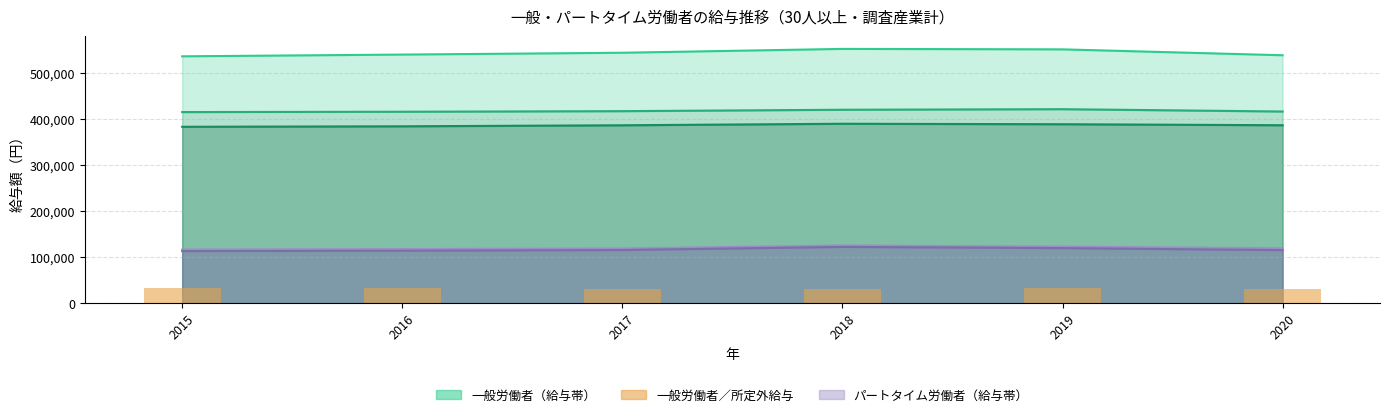

Reading right to left, list all the values displayed in this chart.

29875	32730	30464	30717	31690	32027